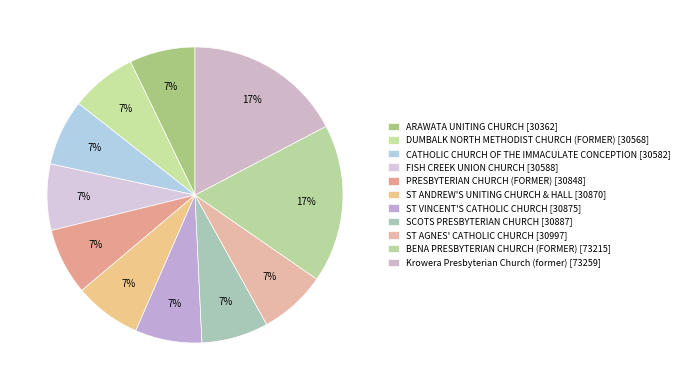

Which category has the smallest portion of the pie?

ARAWATA UNITING CHURCH